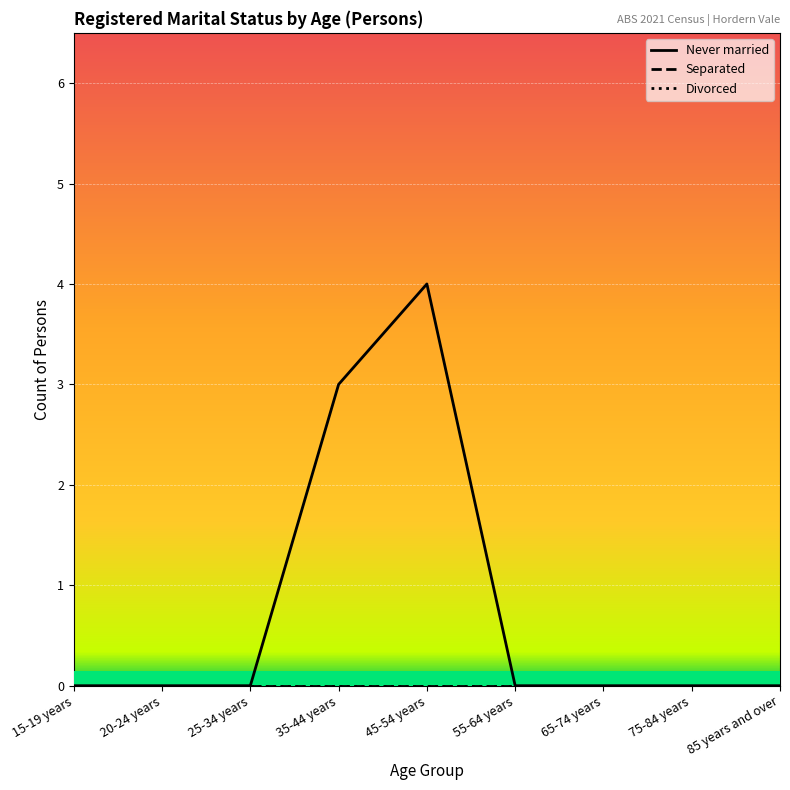

Which series has the largest total across all categories?

Never married